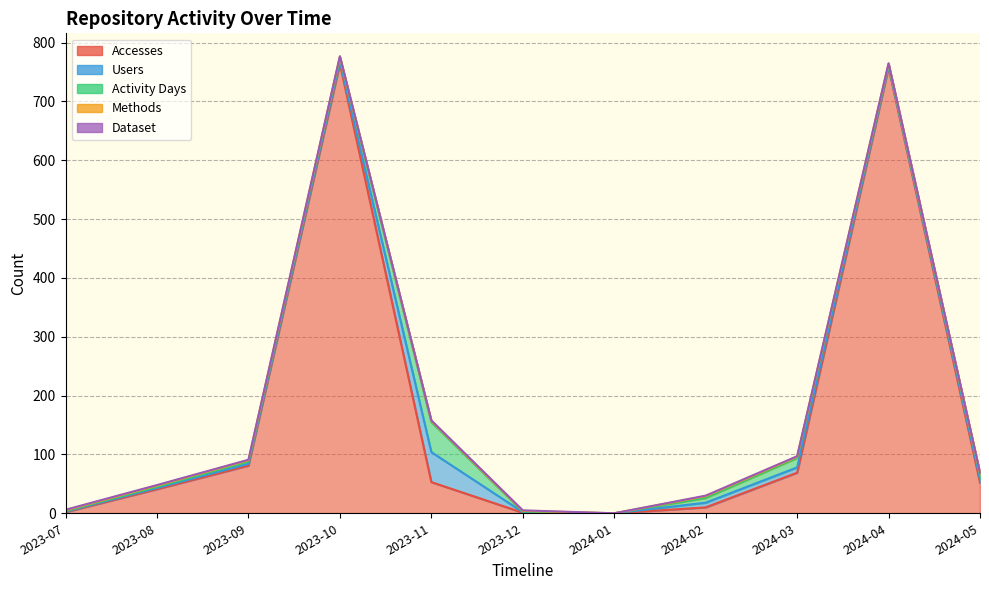

Is it true that Dataset equals 0 at 2023-08?

False